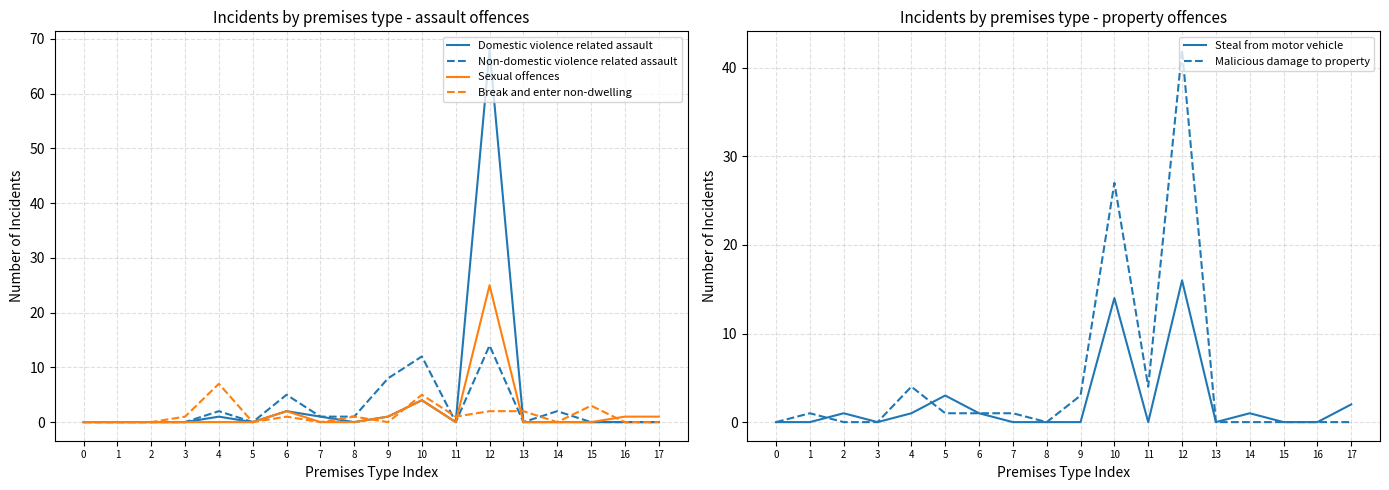

What is the difference between the maximum and minimum values in the Non-domestic violence related assault series?

14